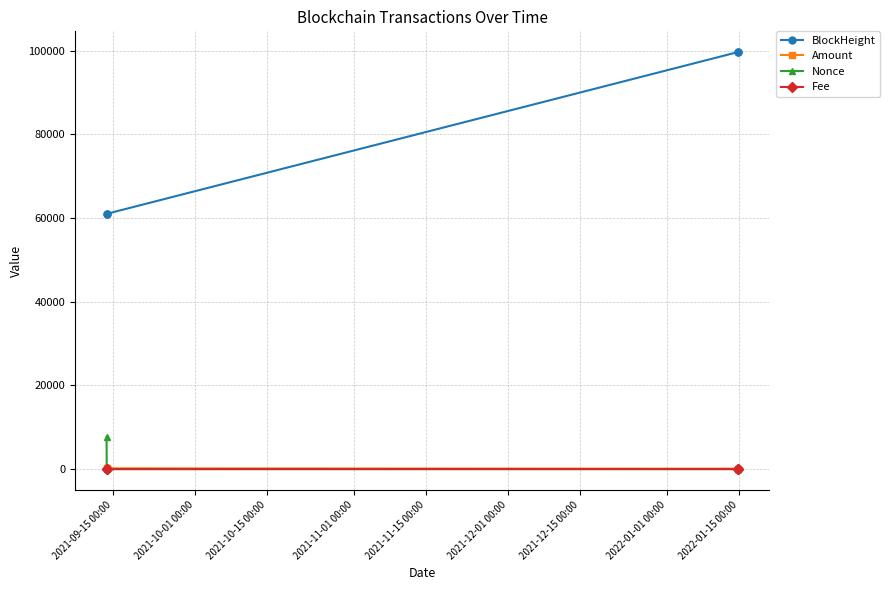

True or false: Fee and BlockHeight cross at least once.

False